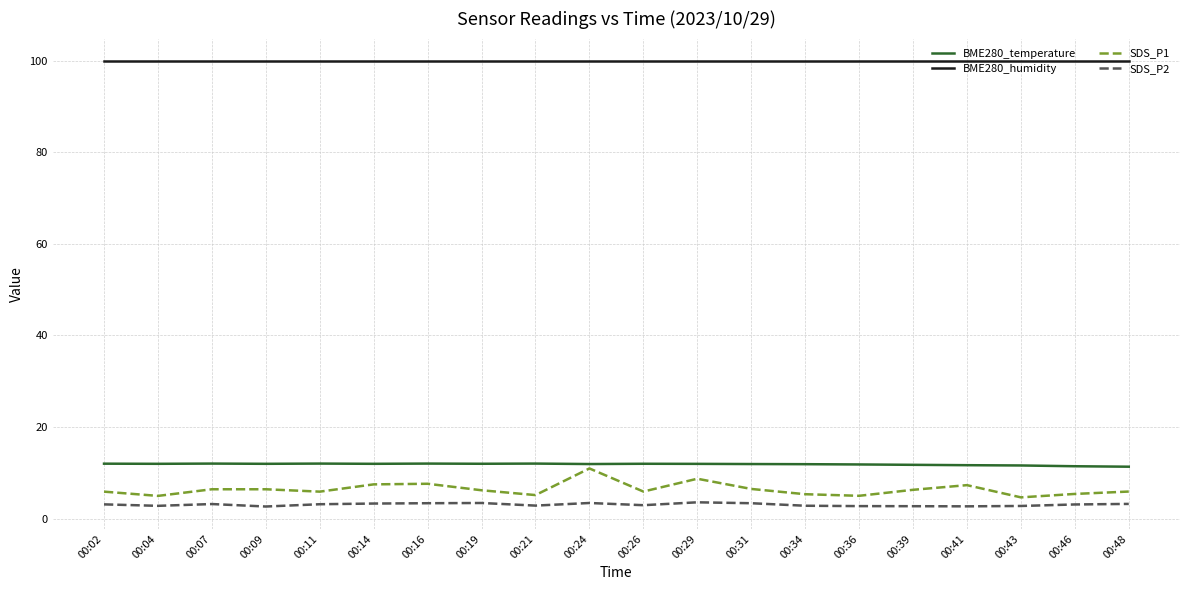

The SDS_P2 series shows 3.2 at 00:07. True or false?

True